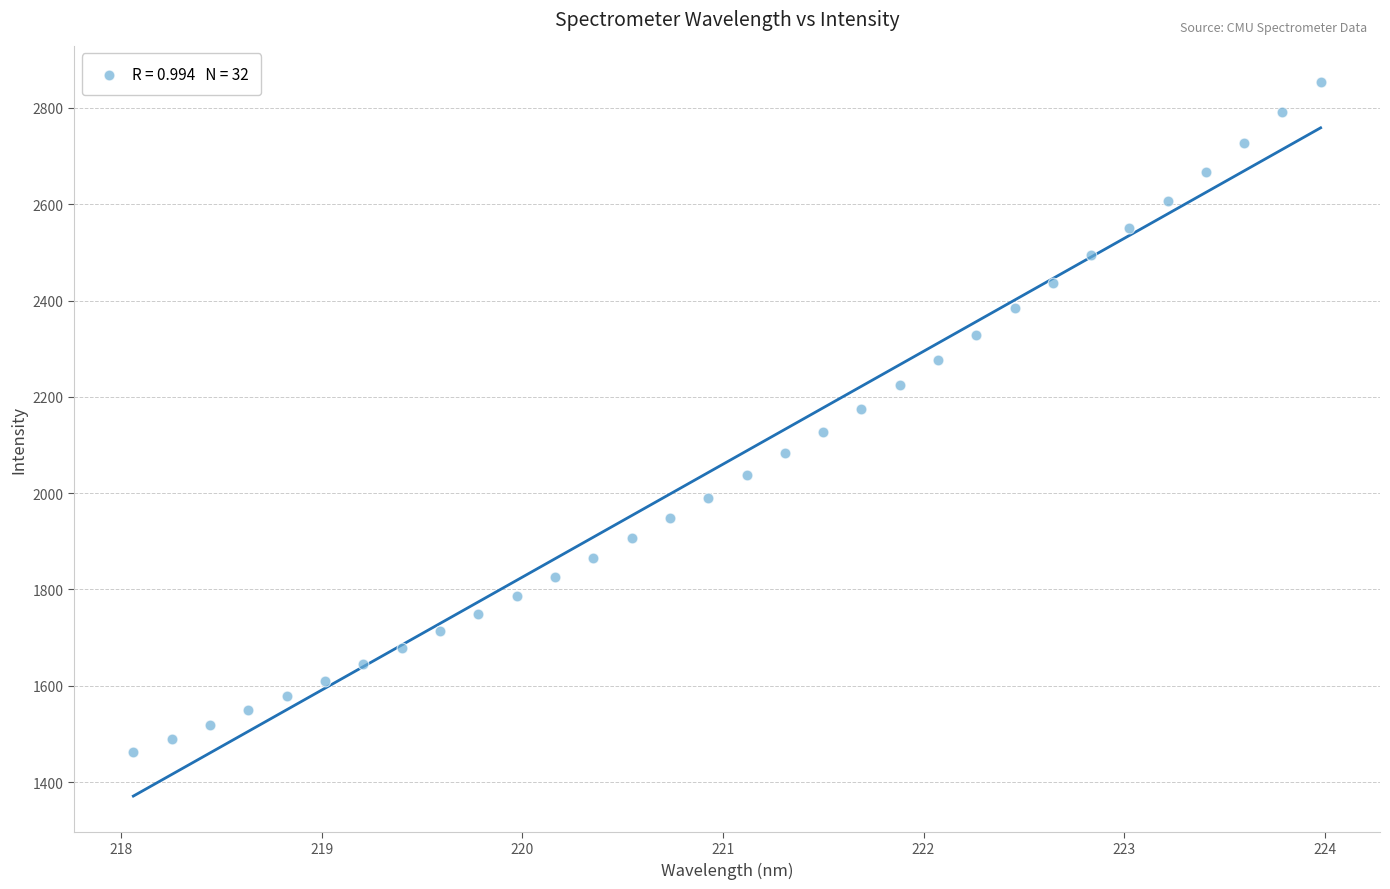

What is the range of X values (max minus min)?

5.9